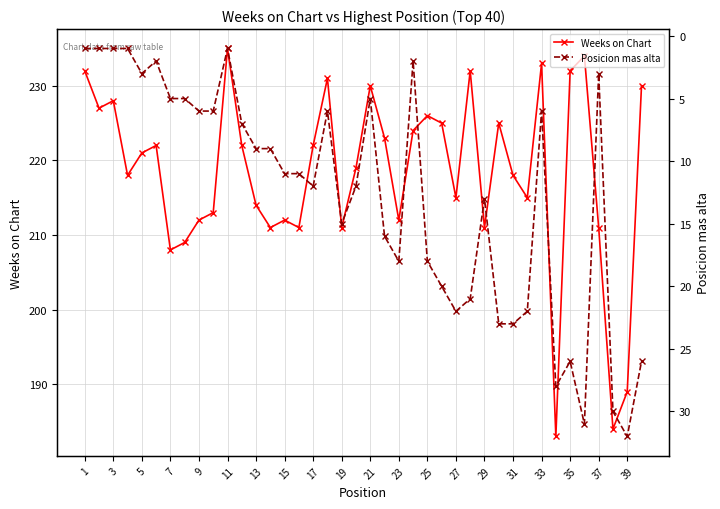

Rank the series by their maximum value, from highest to lowest.

Weeks on Chart, Posicion mas alta